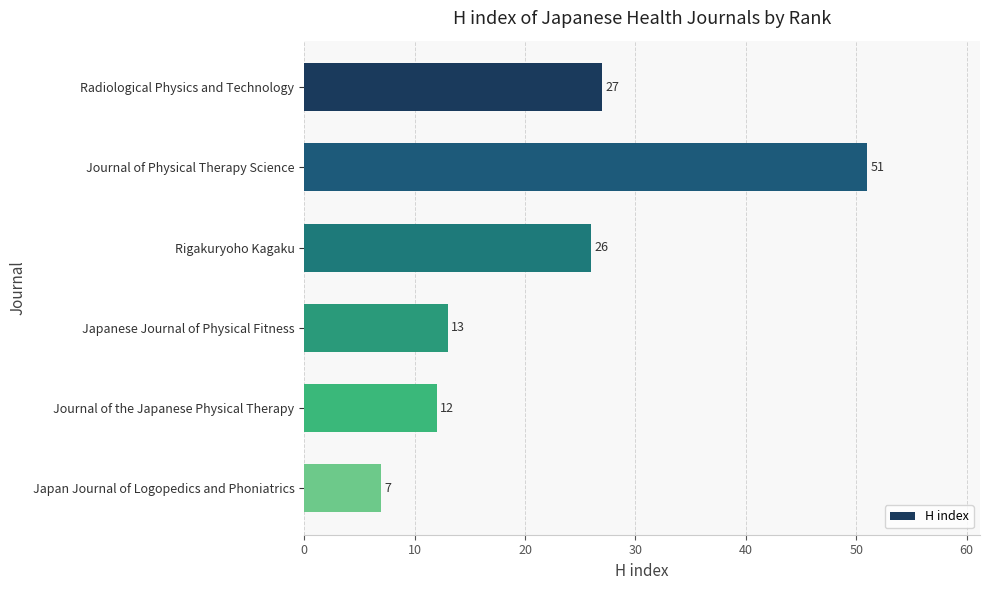

True or false: the data shows 9 at Japanese Journal of Physical Fitness.

False